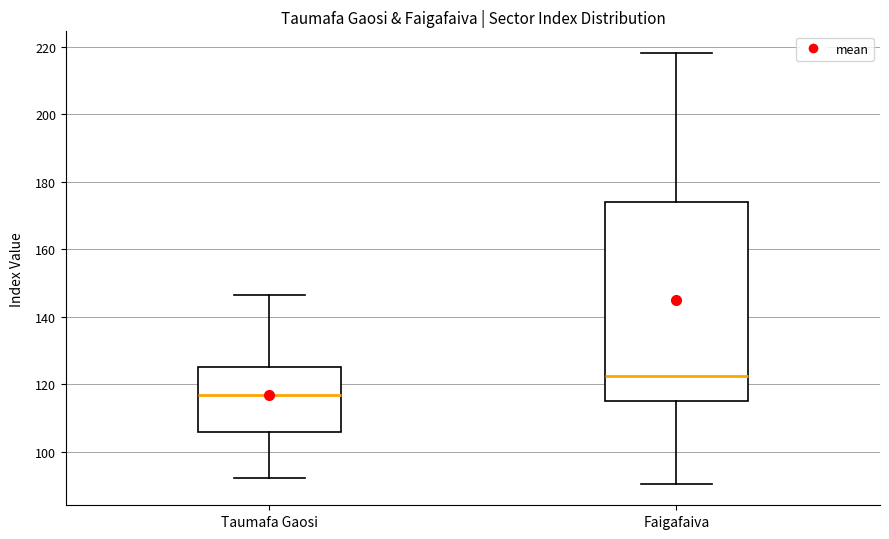

Which box has the lowest median line?

Taumafa Gaosi